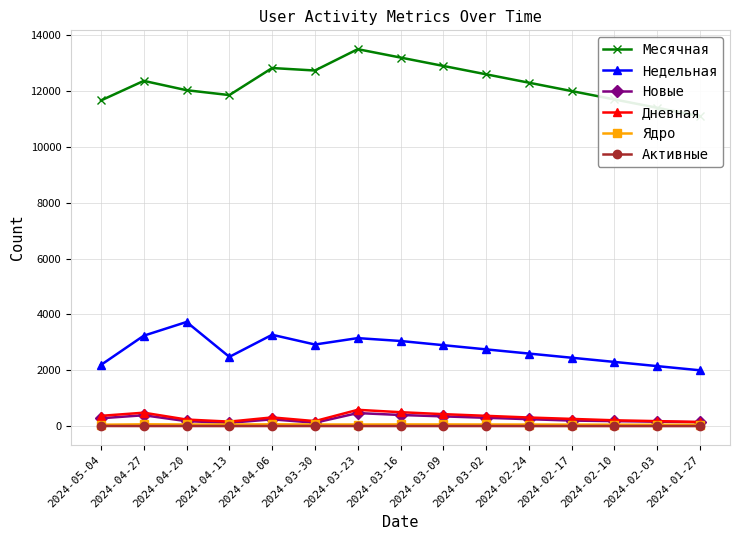

In Новые, how many points are lower than both neighbors (excluding endpoints)?

2